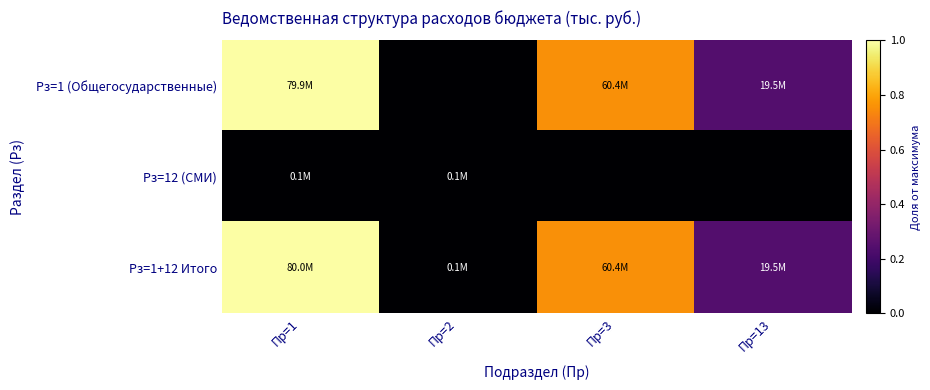

What is the spread (max minus min) of values at Пр=1?

1.0